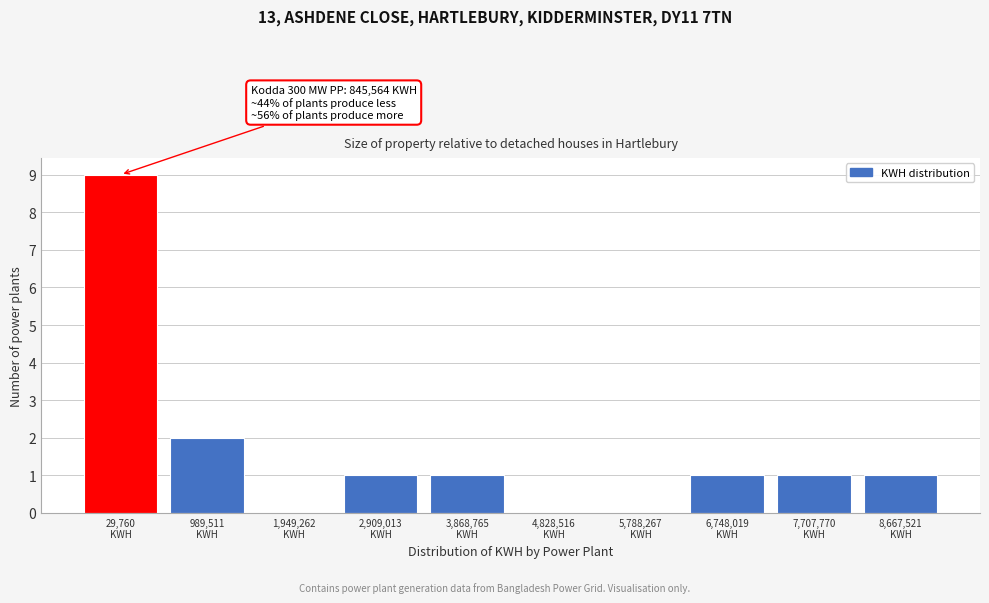

What is the greatest value displayed?

9